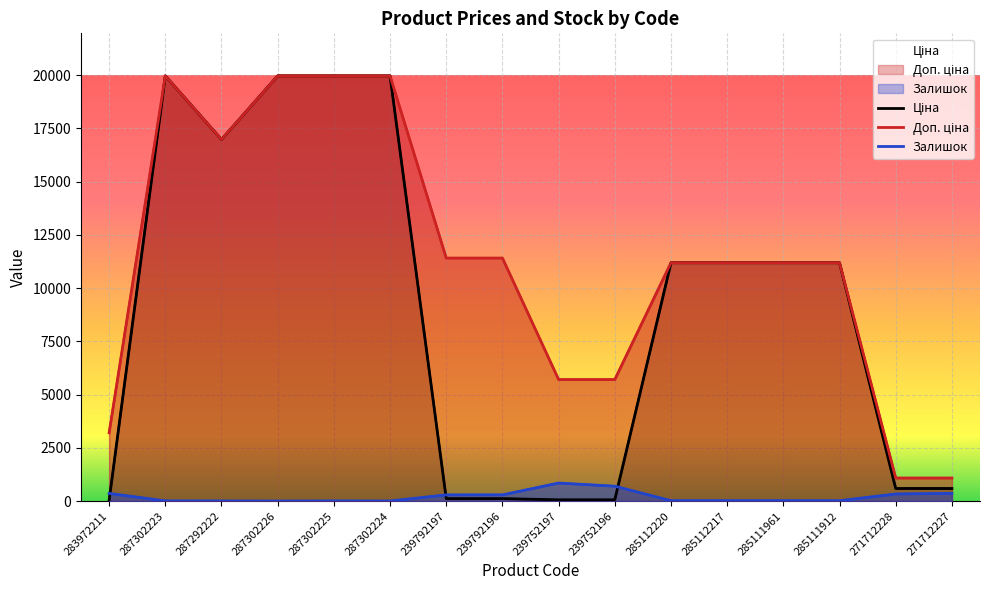

How many interior local valleys does the Ціна series have?

1